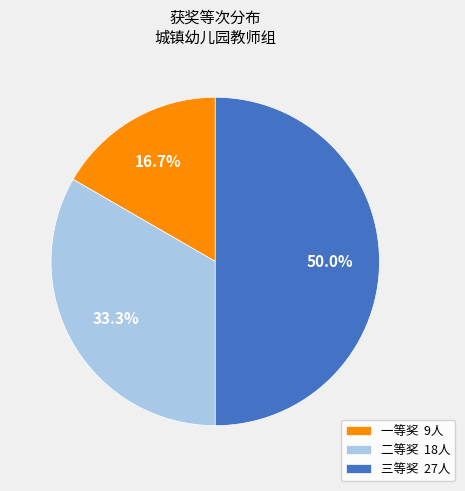

Does 二等奖 18人 represent more than half of the total?

No